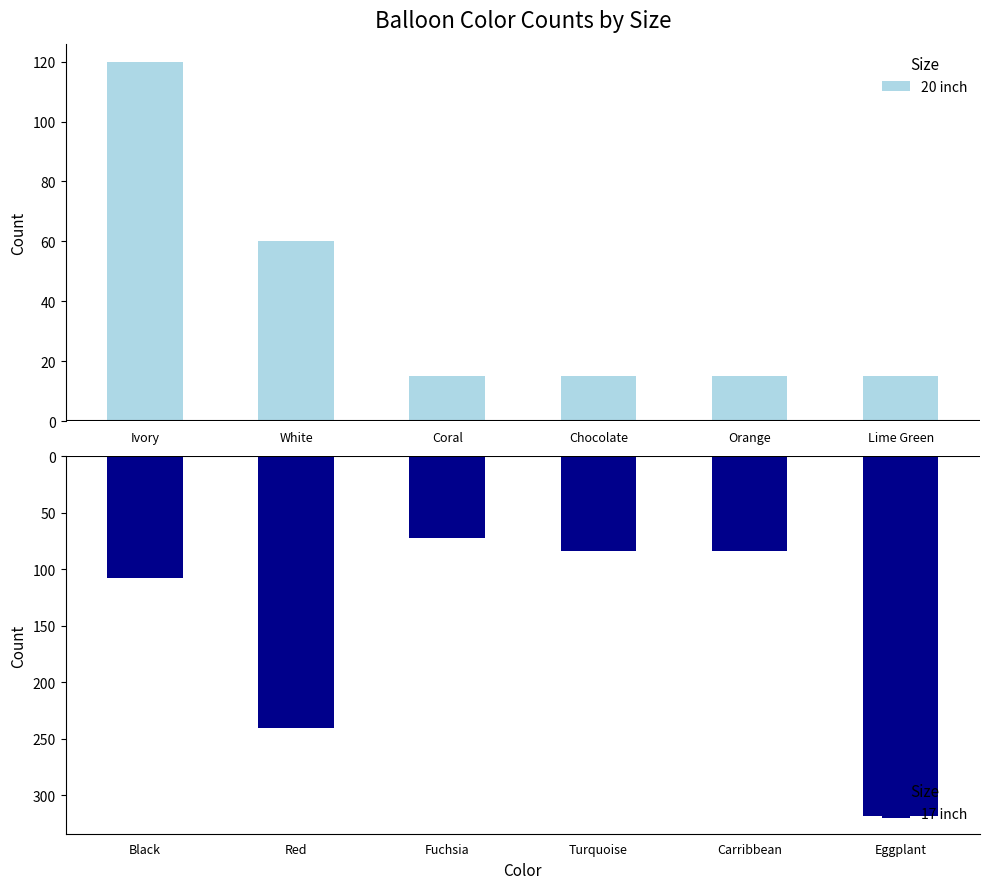

Rank the series by their average value, from highest to lowest.

20 inch, 17 inch